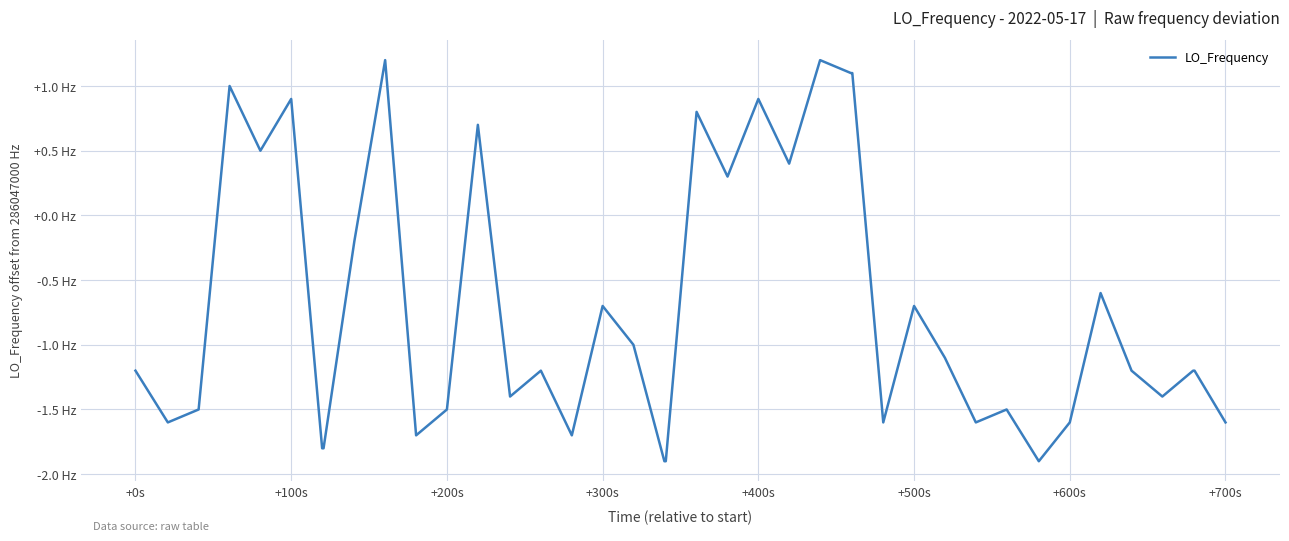

Is this an area chart (filled region under the line)?

No